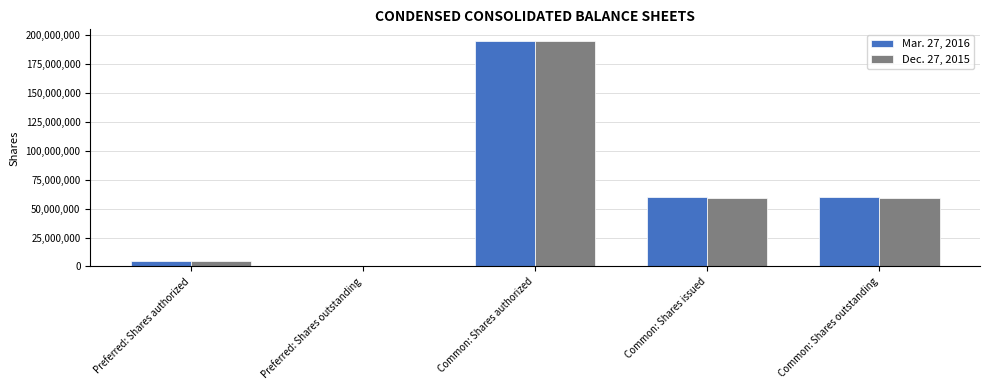

Which category has the highest value in the Mar. 27, 2016 series?

Common: Shares authorized